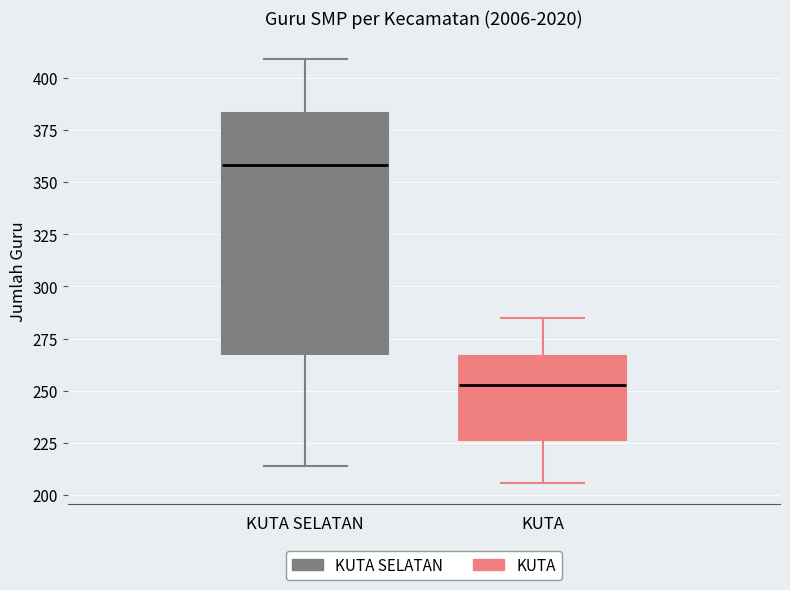

Reading left to right, read every box against the y-axis: the position of its median line, the range the box covers, and the ends of its whiskers. The values are not printed on the chart, so give them approximately, as read against the axis.

KUTA SELATAN: median 360, box 270 to 385, whiskers 215 to 410
KUTA: median 255, box 225 to 265, whiskers 205 to 285